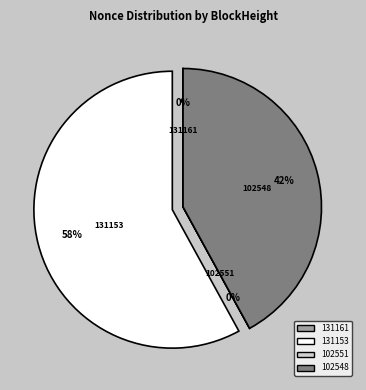

To the nearest percent, what is the combined percentage of 131153 and 102548?

100%